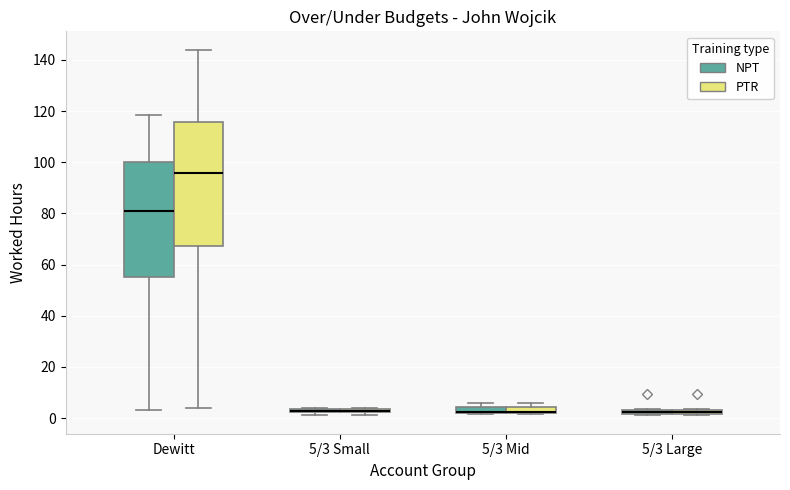

Comparing the boxes themselves (not the whiskers), which one is the tallest?

Dewitt (PTR)